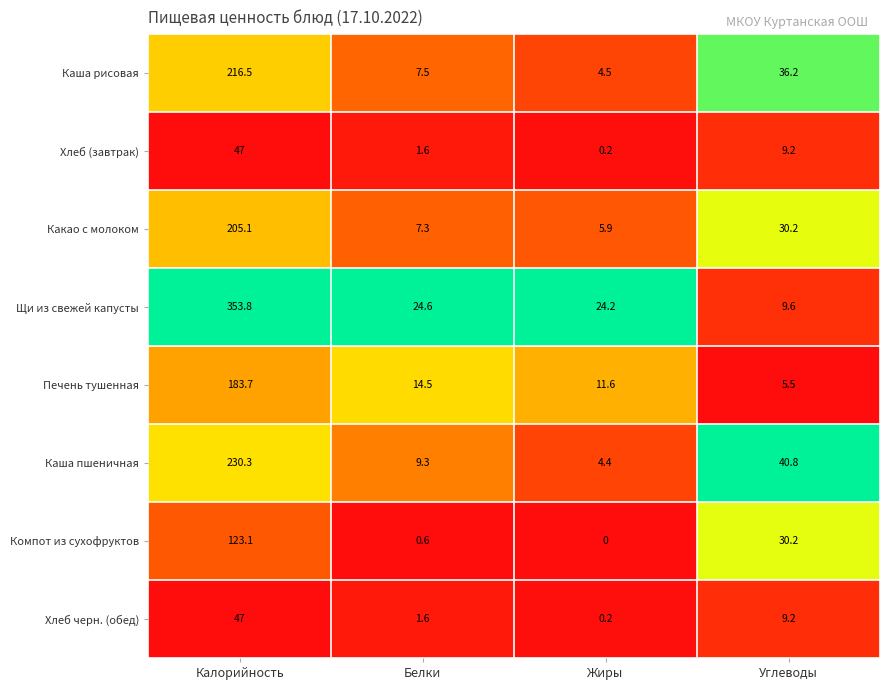

At which category does the chart reach its peak across all series?

Калорийность